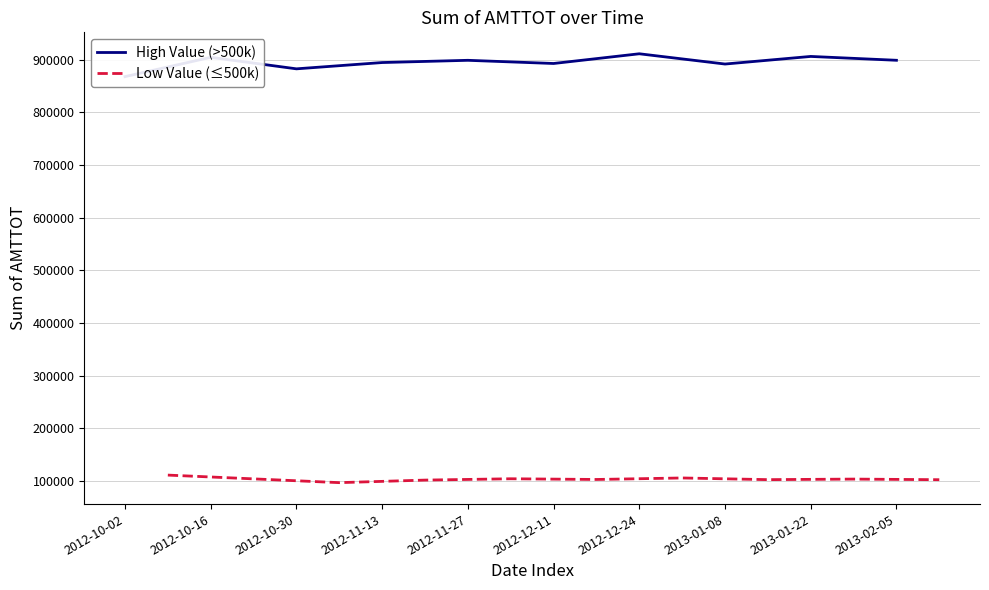

What is the value of the Low Value (≤500k) point at the 10th from the left?

102287.4